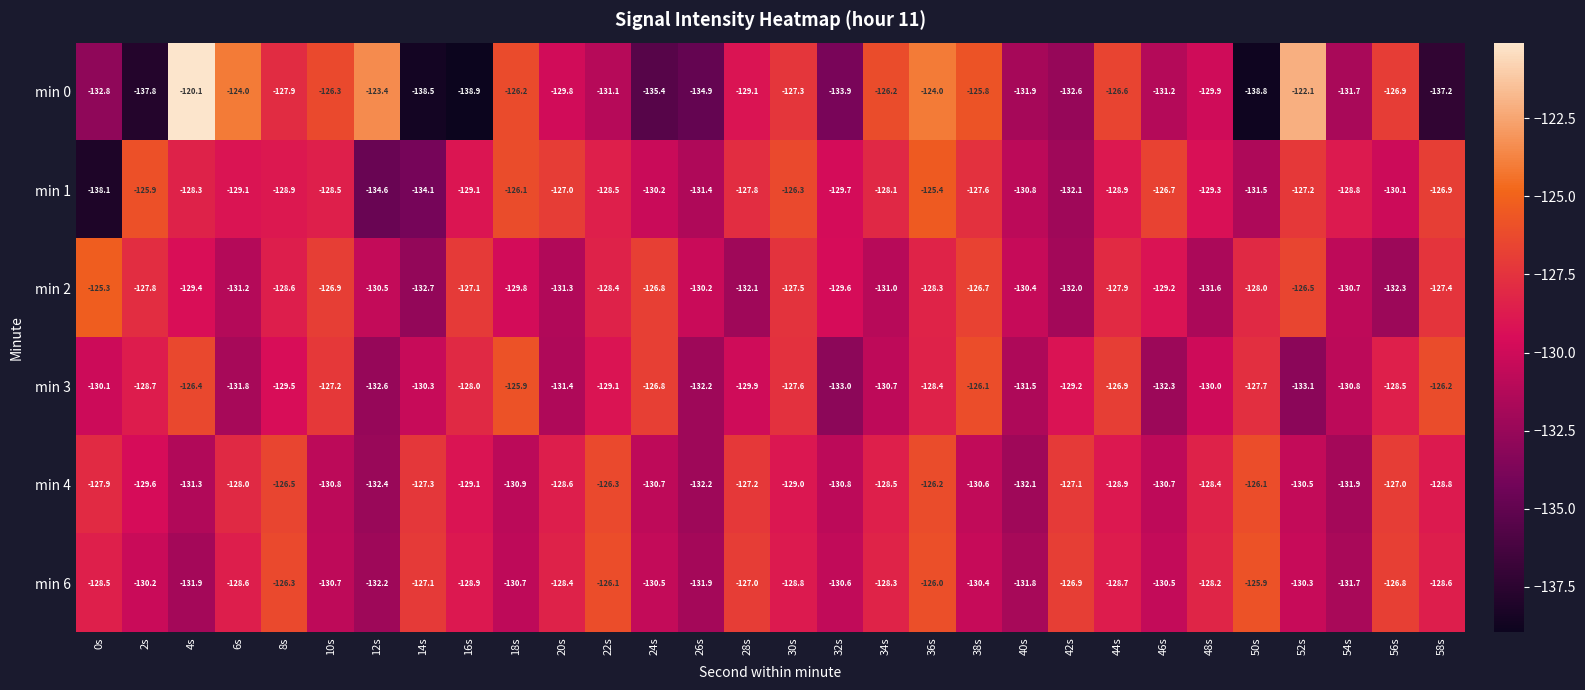

Which series has the largest range (max minus min)?

min 0